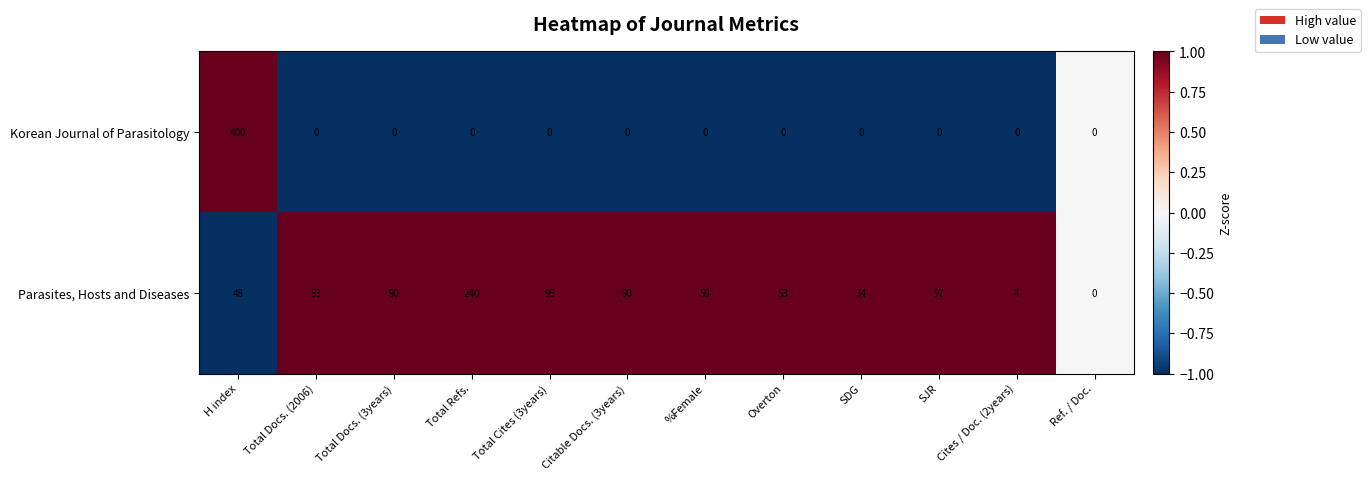

Reading left to right, extract all data points from this chart.

Korean Journal of Parasitology: H index=400	Total Docs. (2006)=0	Total Docs. (3years)=0	Total Refs.=0	Total Cites (3years)=0	Citable Docs. (3years)=0	%Female=0	Overton=0	SDG=0	SJR=0	Cites / Doc. (2years)=0	Ref. / Doc.=0
Parasites, Hosts and Diseases: H index=48	Total Docs. (2006)=53	Total Docs. (3years)=90	Total Refs.=240	Total Cites (3years)=95	Citable Docs. (3years)=90	%Female=59	Overton=53	SDG=34	SJR=97	Cites / Doc. (2years)=4	Ref. / Doc.=0